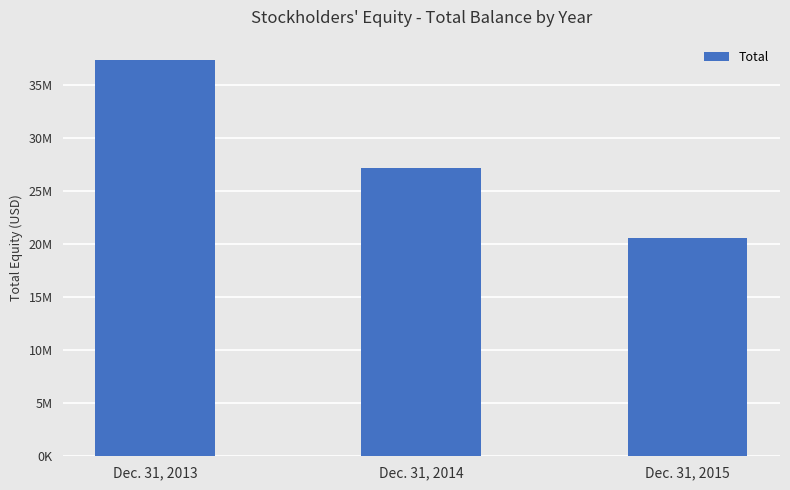

What is the change in value from Dec. 31, 2013 to Dec. 31, 2014?

-10194000